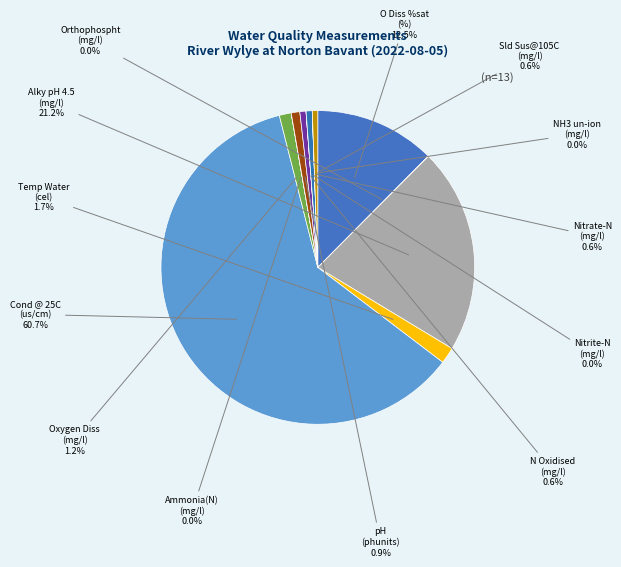

Which slice represents more than half of the pie?

Cond @ 25C
(us/cm)